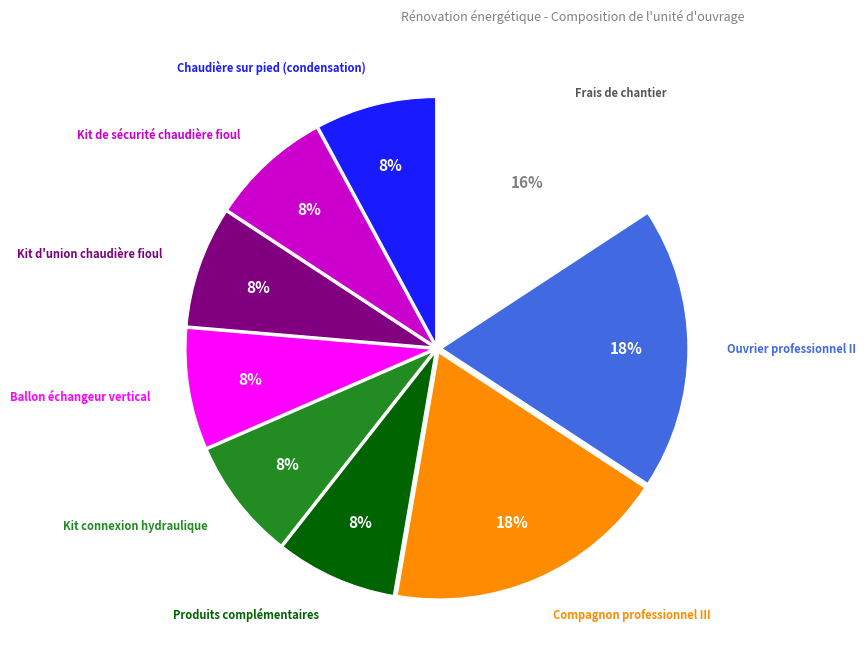

Count the number of slices in the pie.

9